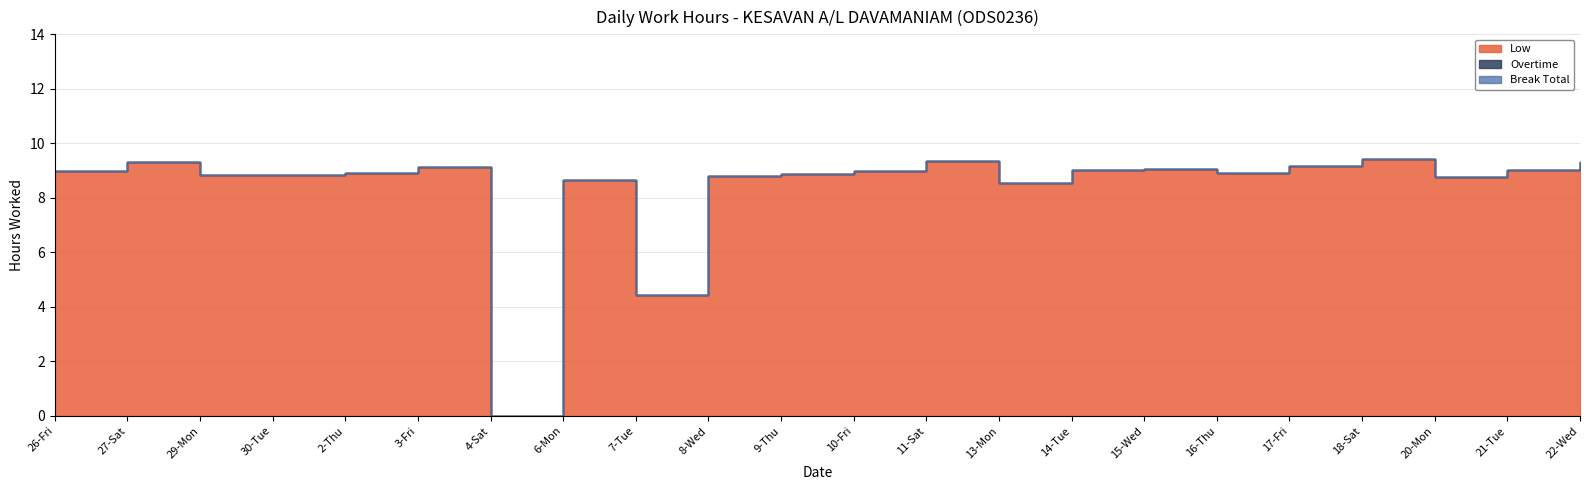

True or false: Low has more than 2 interior local peaks.

True